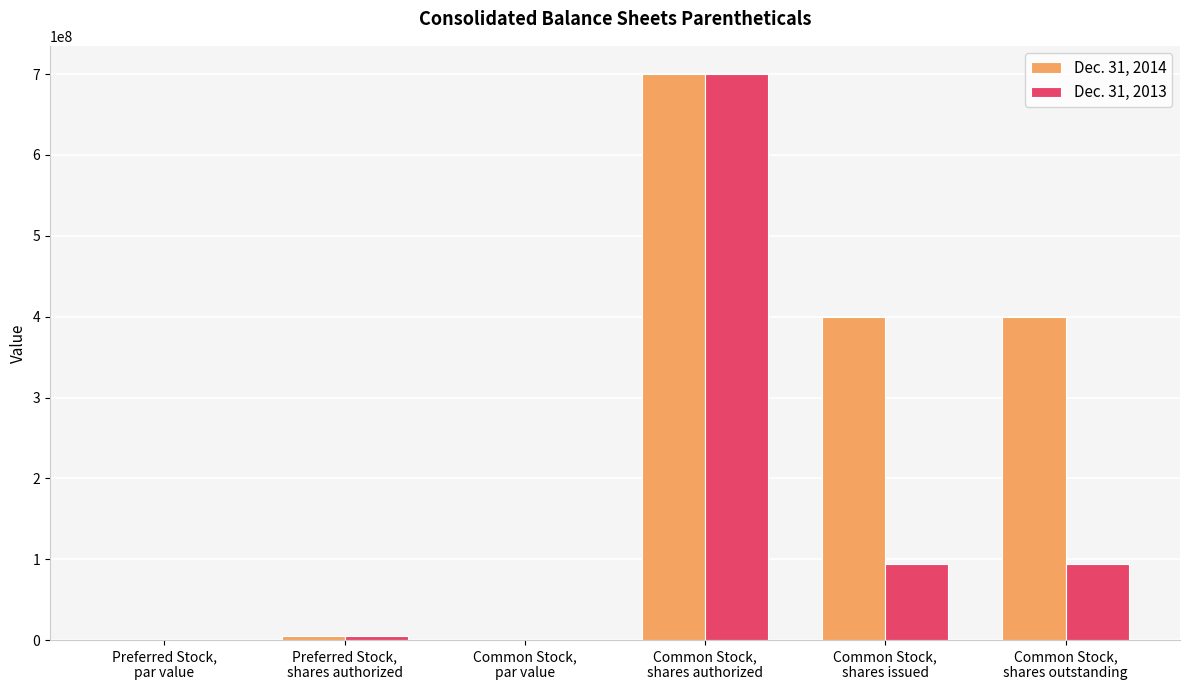

Which series has the largest total across all categories?

Dec. 31, 2014